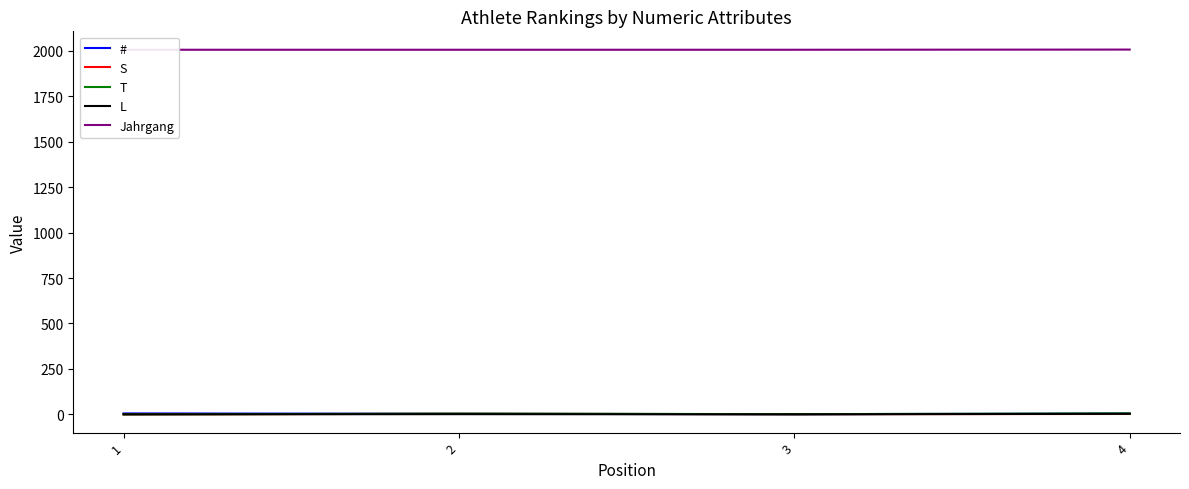

What value does the # series have at 2?

3